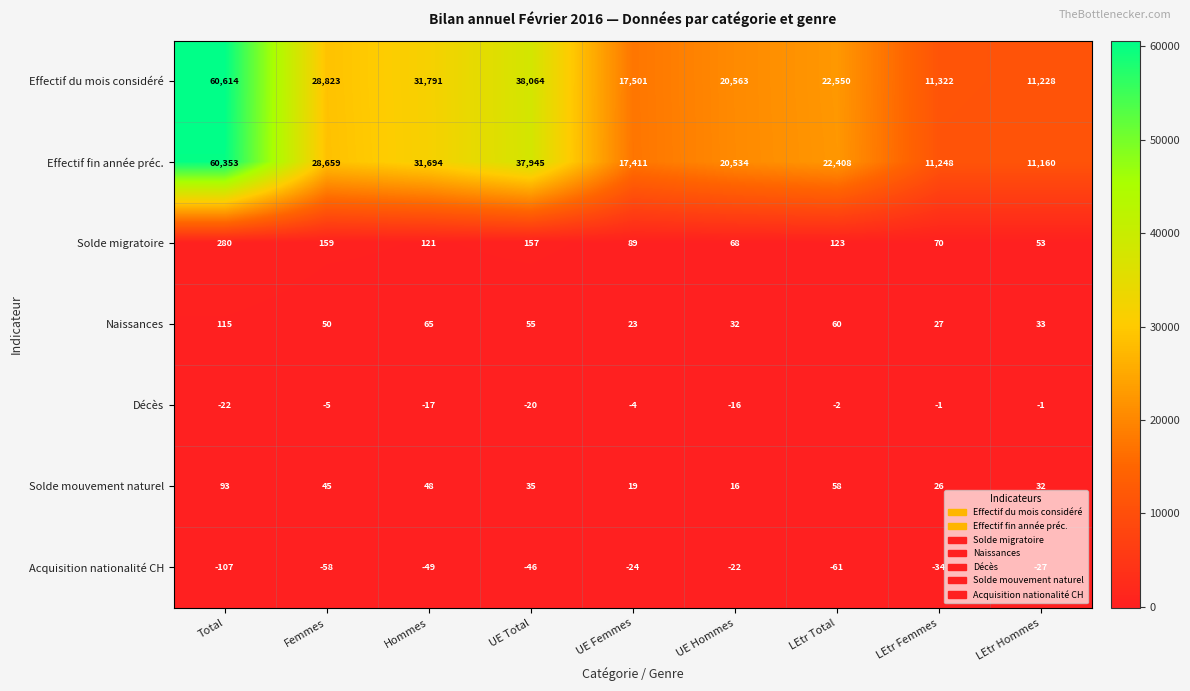

Rank the series by their maximum value, from lowest to highest.

Acquisition nationalité CH, Décès, Solde mouvement naturel, Naissances, Solde migratoire, Effectif fin année préc., Effectif du mois considéré